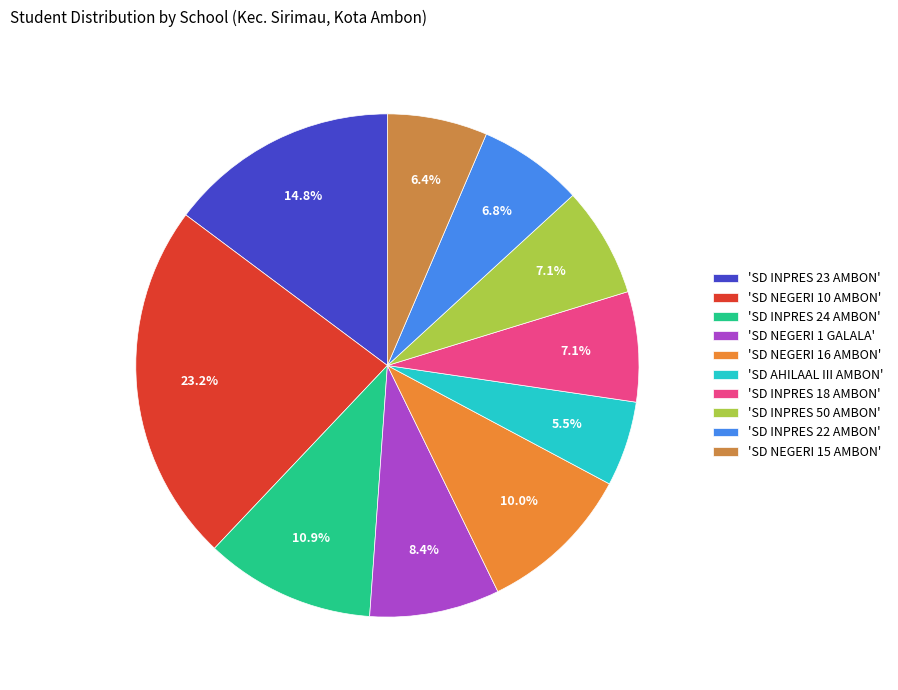

Which category has the smallest portion of the pie?

'SD AHILAAL III AMBON'